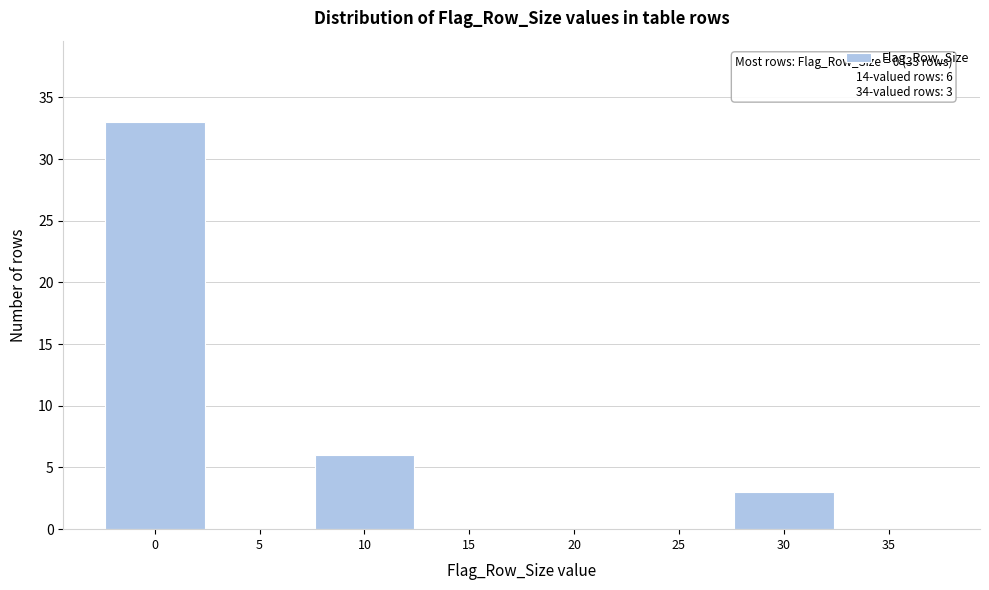

Reading left to right, list all the values displayed in this chart.

0=33	5=0	10=6	15=0	20=0	25=0	30=3	35=0